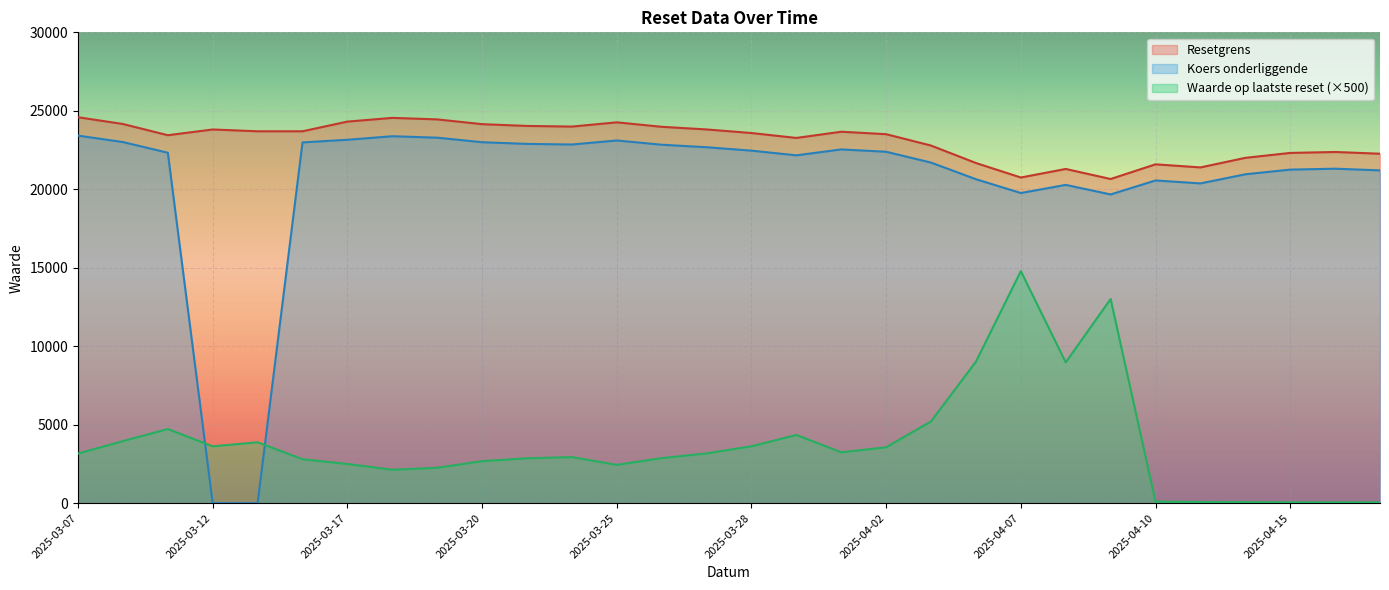

Which series changed the most between 2025-03-25 and 2025-04-16?

Waarde op laatste reset